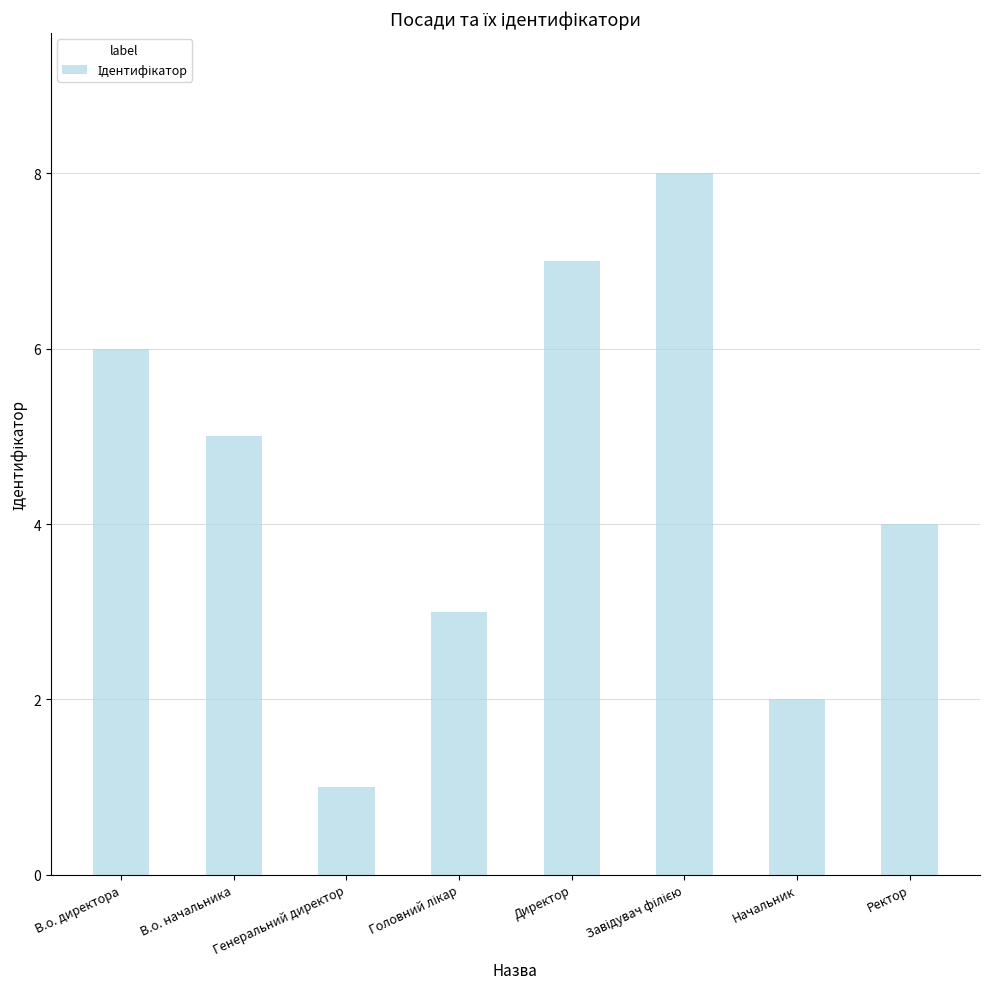

What is the change in value from В.о. директора to В.о. начальника?

-1